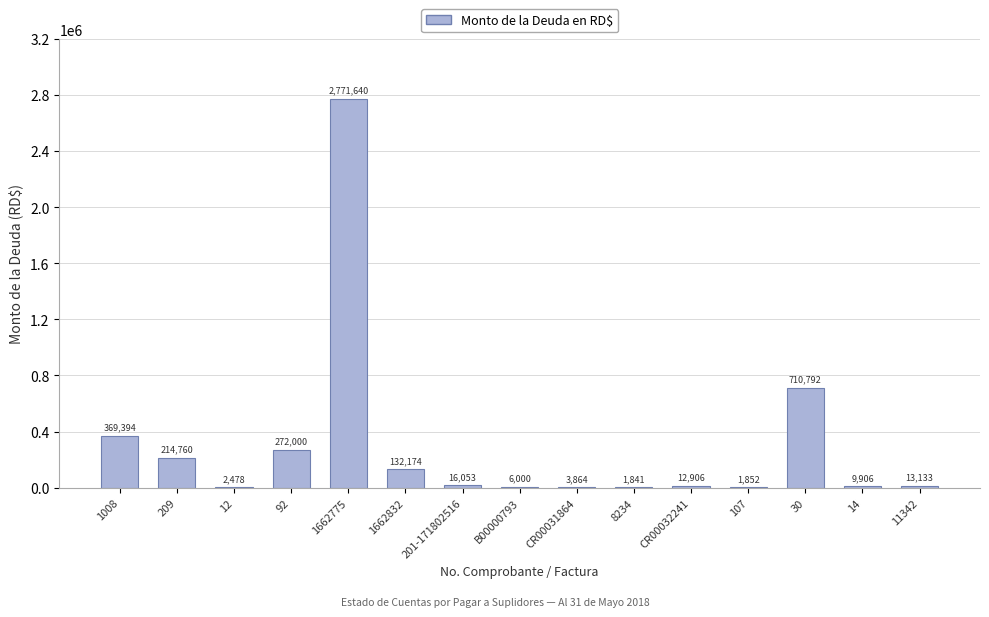

What is the sum of all values?

4538792.9